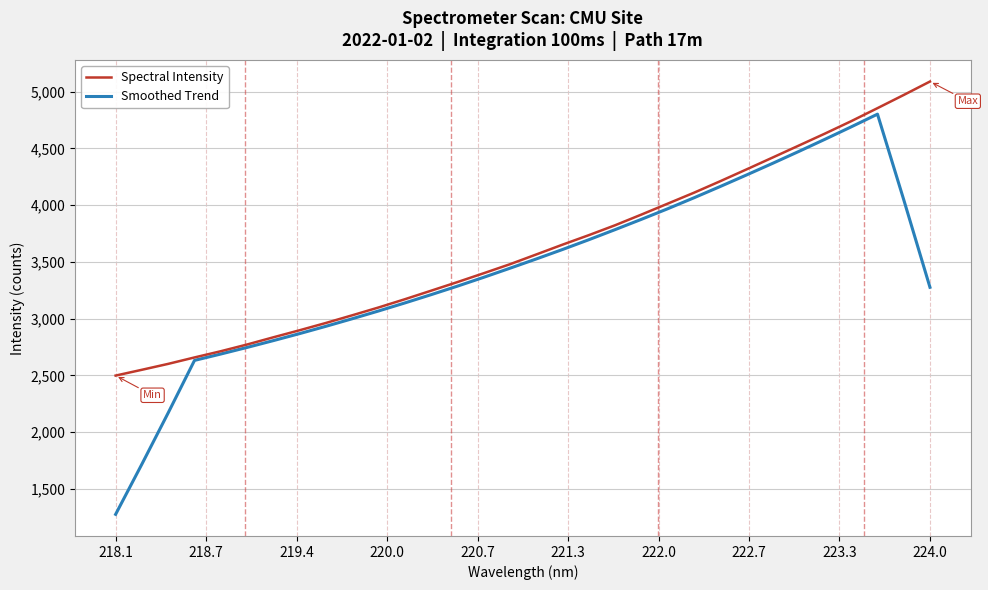

Which series has the largest total across all categories?

Spectral Intensity